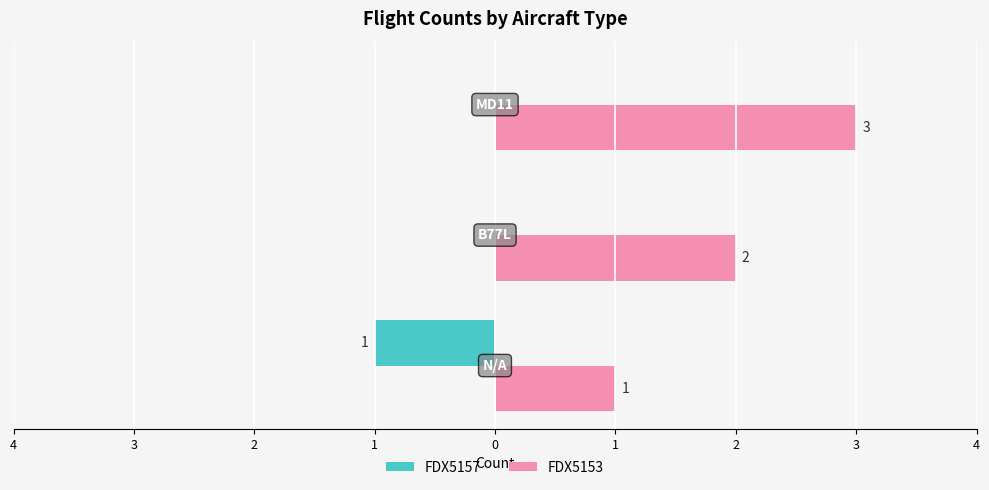

What are all the series names shown in the legend?

FDX5157, FDX5153